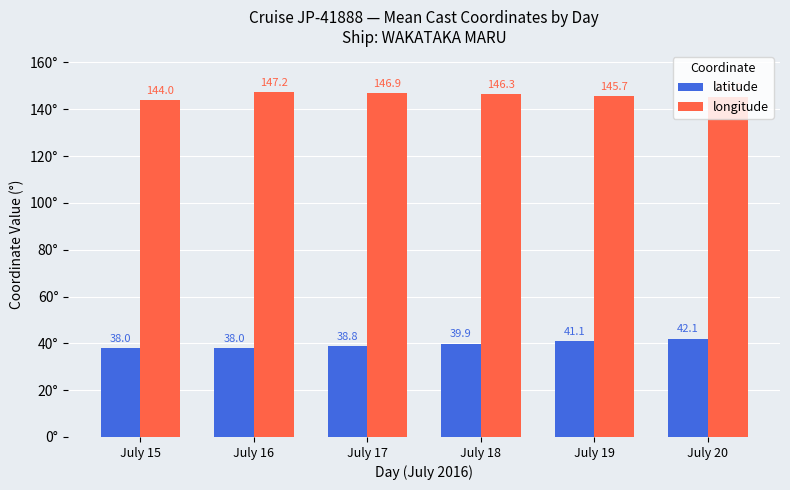

List the series in order of their overall mean, highest first.

longitude, latitude